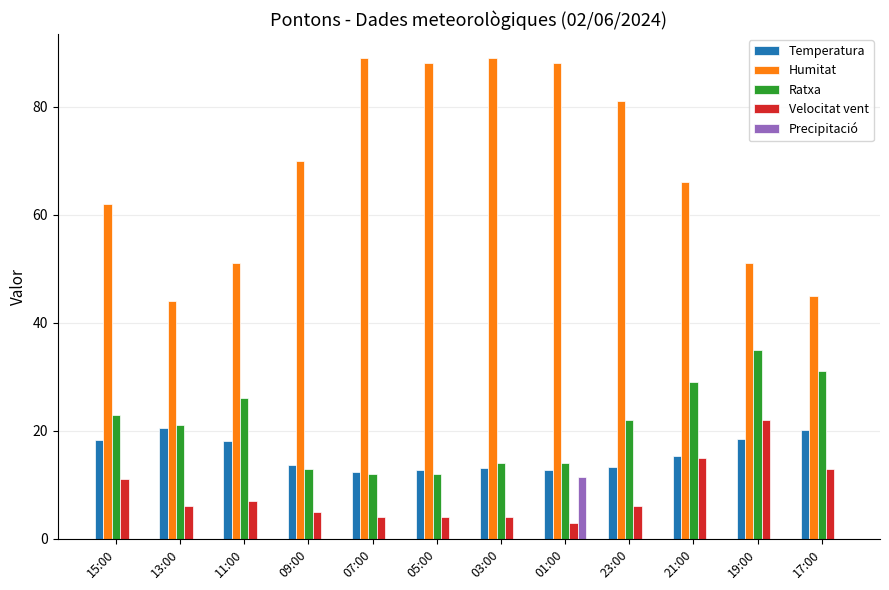

Between 15:00 and 05:00, which series saw the biggest shift?

Humitat